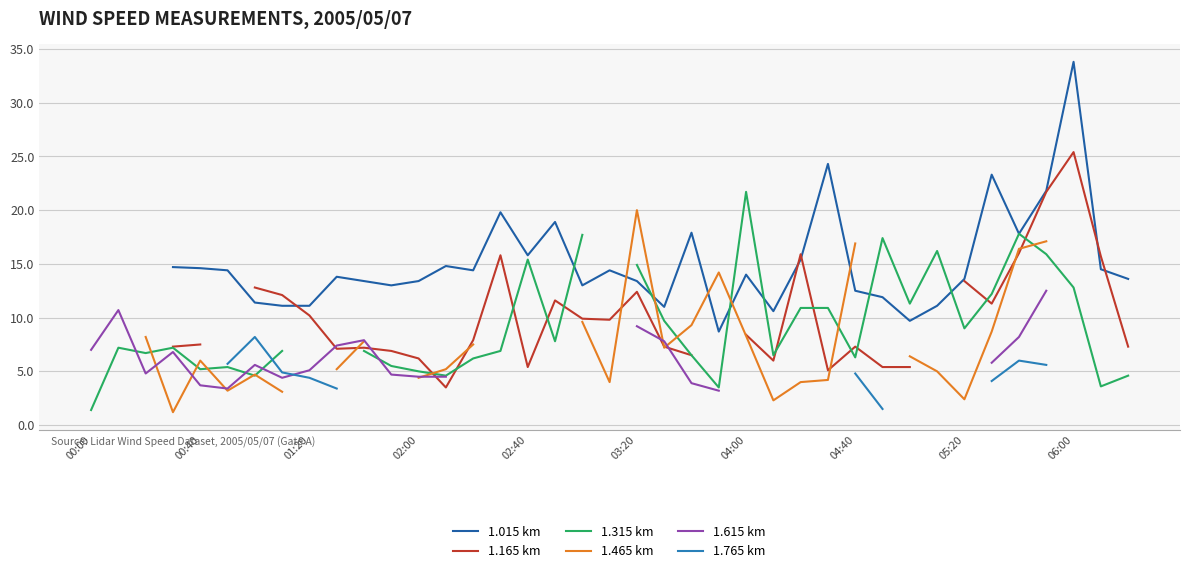

What is the total value across all series at 35?

94.6